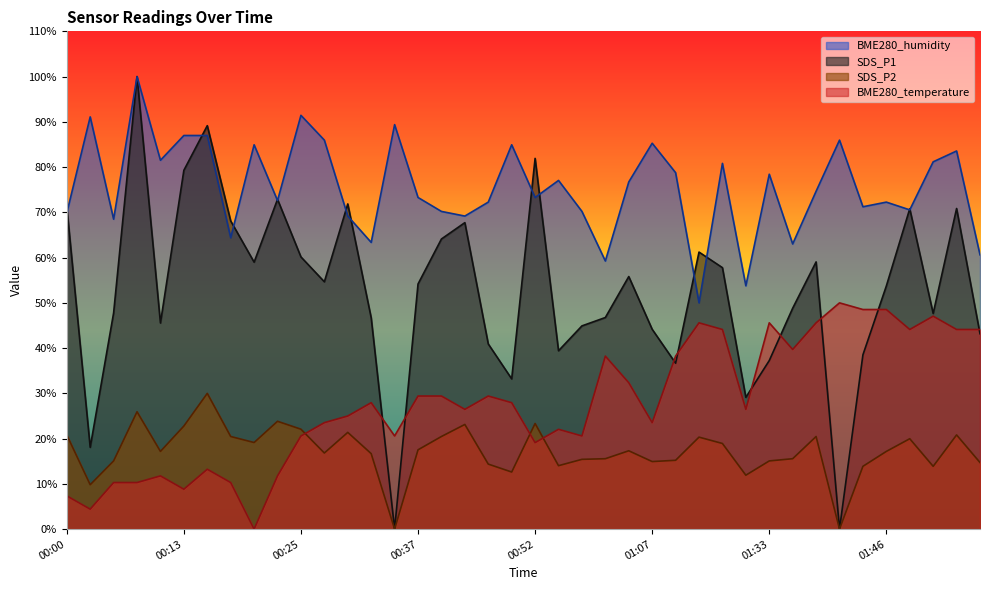

True or false: BME280_temperature has a value of 26.5 at 01:31.

True